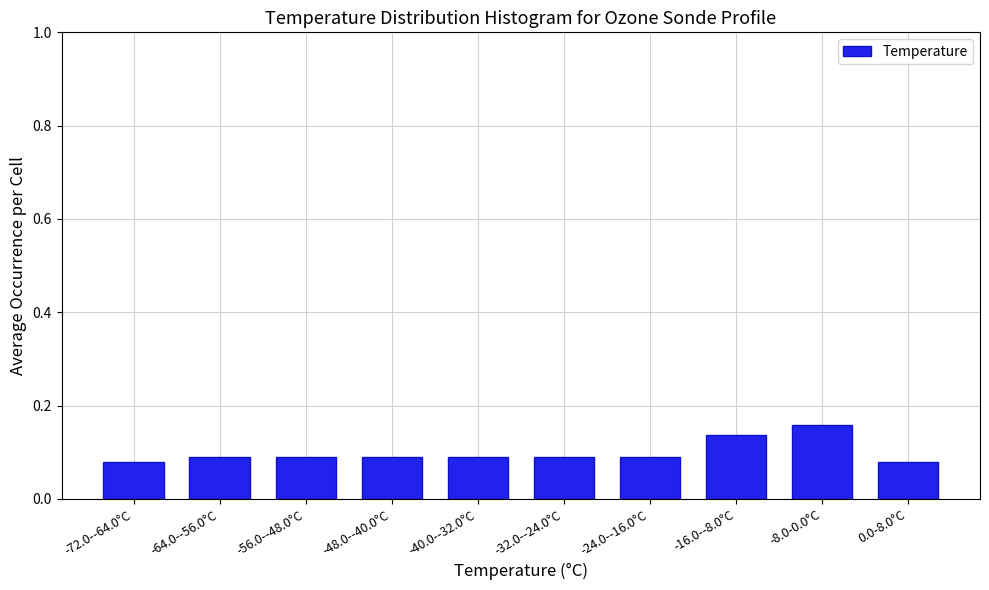

What is the label of the 3rd bar from the left?

-56.0--48.0°C